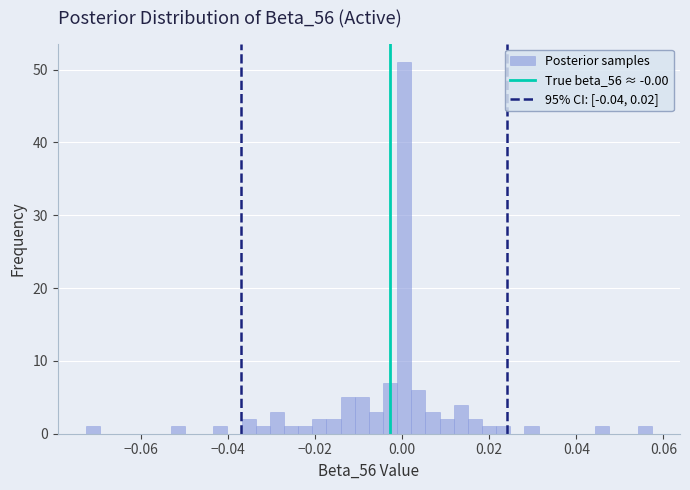

Around what value on the x-axis is the tallest bar? Give the approximate position of its centre, as read against the axis.

0.000